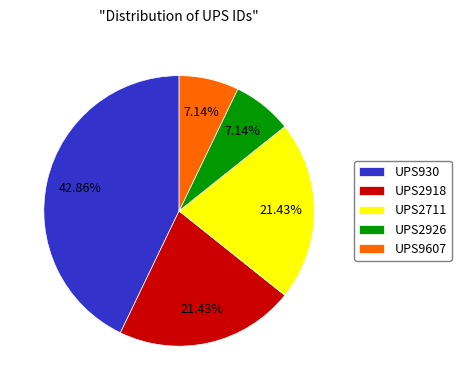

What is the largest slice in the pie chart?

UPS930